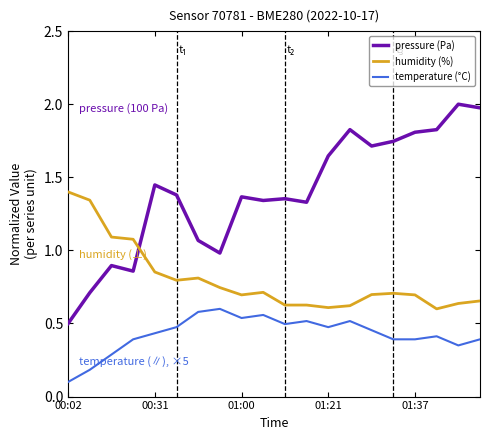

Which series has the largest total across all categories?

pressure (Pa)